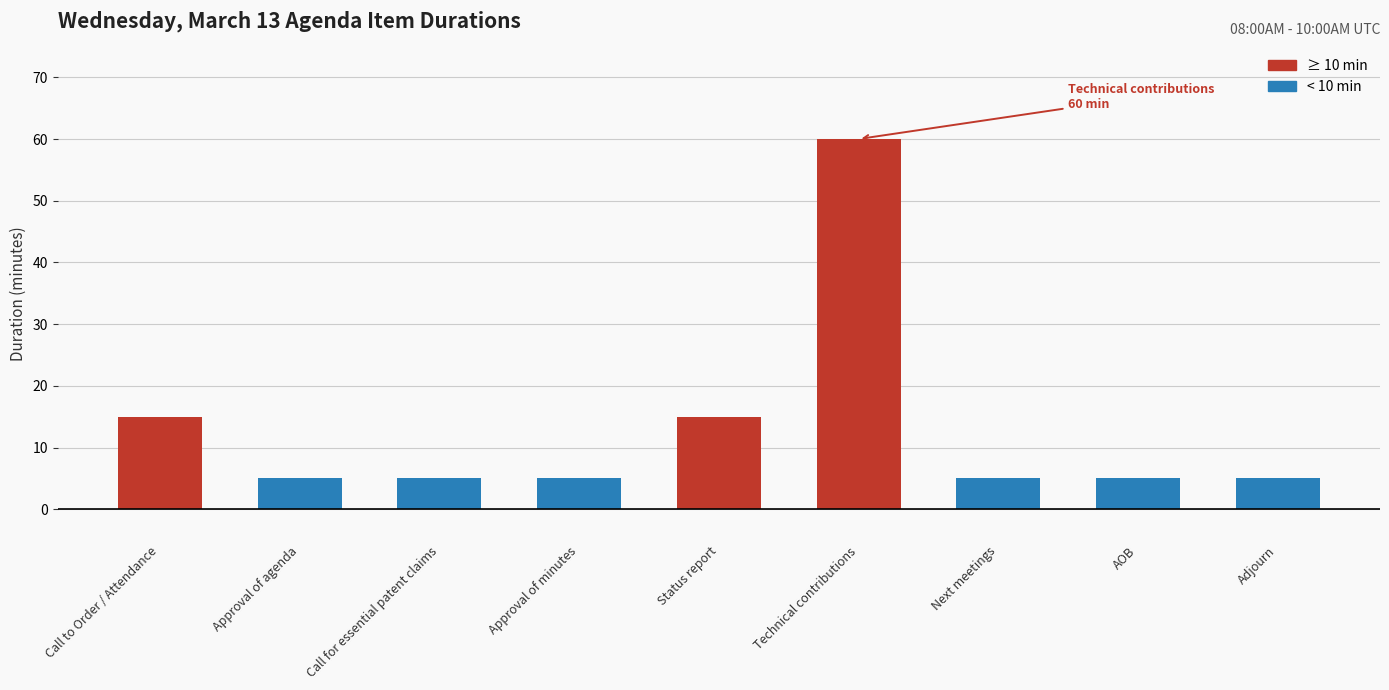

Count the values in the range 5 to 15.

8